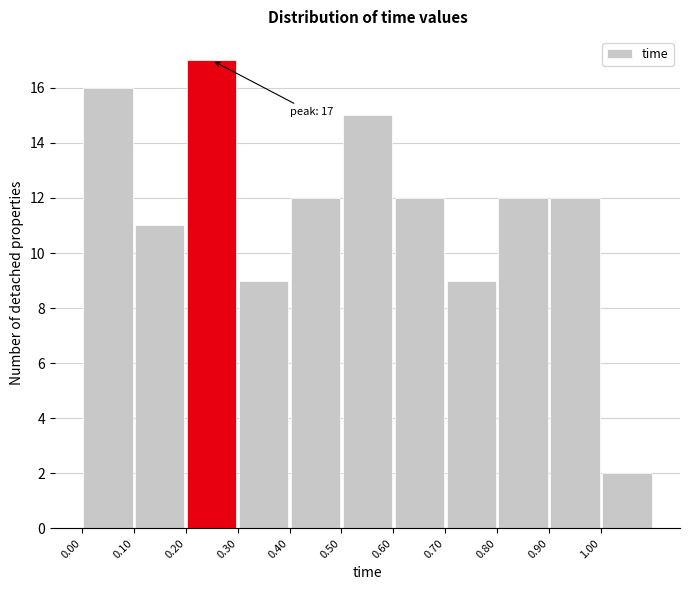

Which range on the x-axis has the tallest bar?

0.2 to 0.3